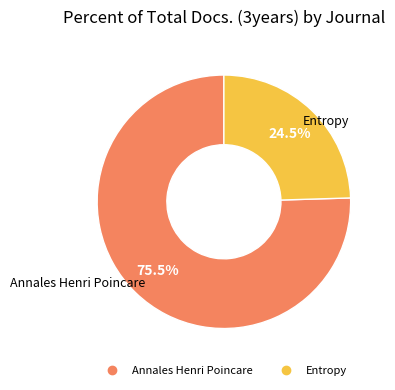

What is the ratio of the value at Entropy to the value at Annales Henri Poincare?

0.3